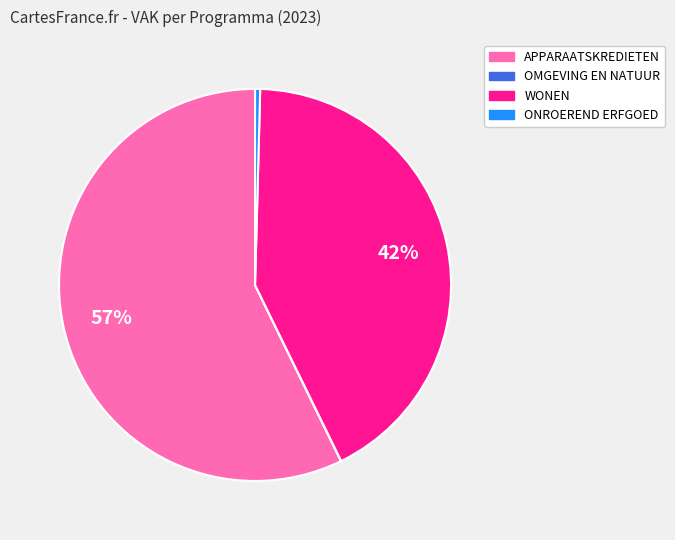

To the nearest percent, what is the average slice percentage?

25%